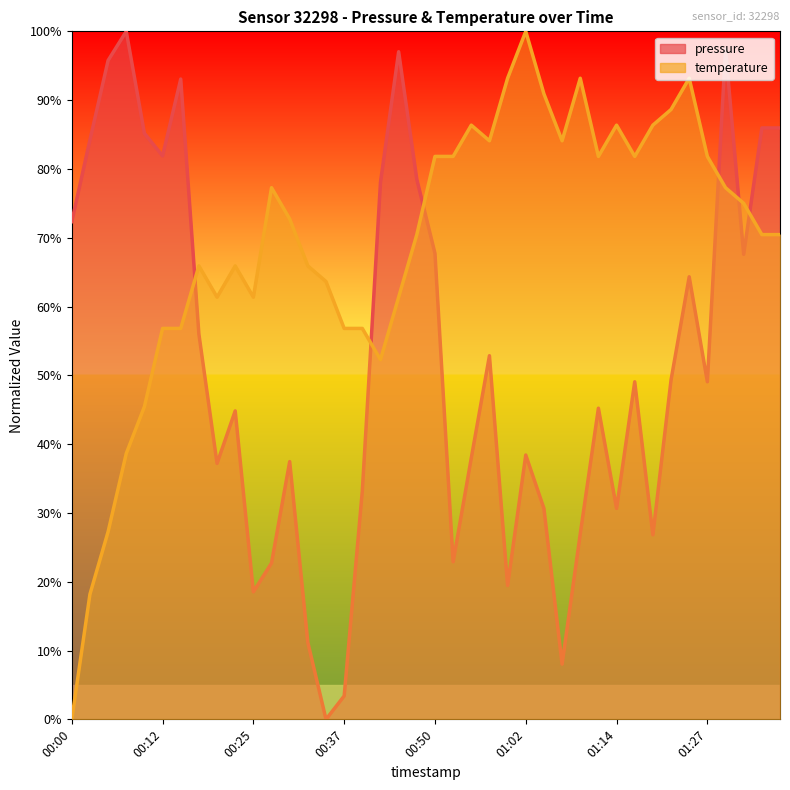

Reading right to left, extract all data points from this chart.

pressure: 86.0	86.0	67.6	97.4	49.1	64.3	49.3	26.8	49.1	30.7	45.2	27.0	8.0	30.7	38.4	19.5	52.9	38.0	22.9	67.7	78.5	97.0	78.1	33.2	3.4	0.0	11.2	37.5	22.7	18.5	44.8	37.2	56.0	93.1	81.9	85.2	100.0	95.8	84.2	72.4
temperature: 70.5	70.5	75.0	77.3	81.8	93.2	88.6	86.4	81.8	86.4	81.8	93.2	84.1	90.9	100.0	93.2	84.1	86.4	81.8	81.8	70.5	61.4	52.3	56.8	56.8	63.6	65.9	72.7	77.3	61.4	65.9	61.4	65.9	56.8	56.8	45.5	38.6	27.3	18.2	0.0